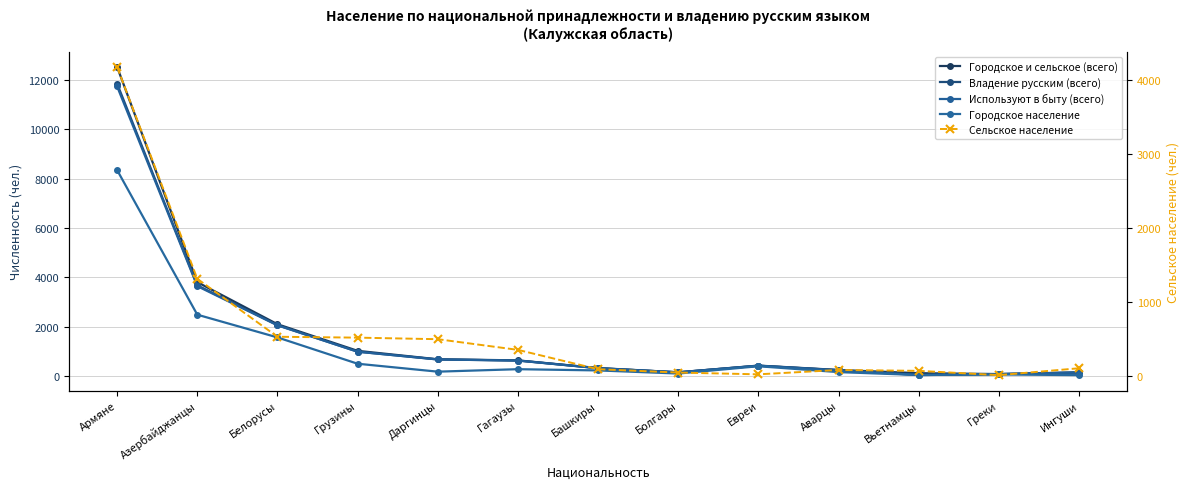

What is the value of the Владение русским (всего) point at the 11th from the left?

57